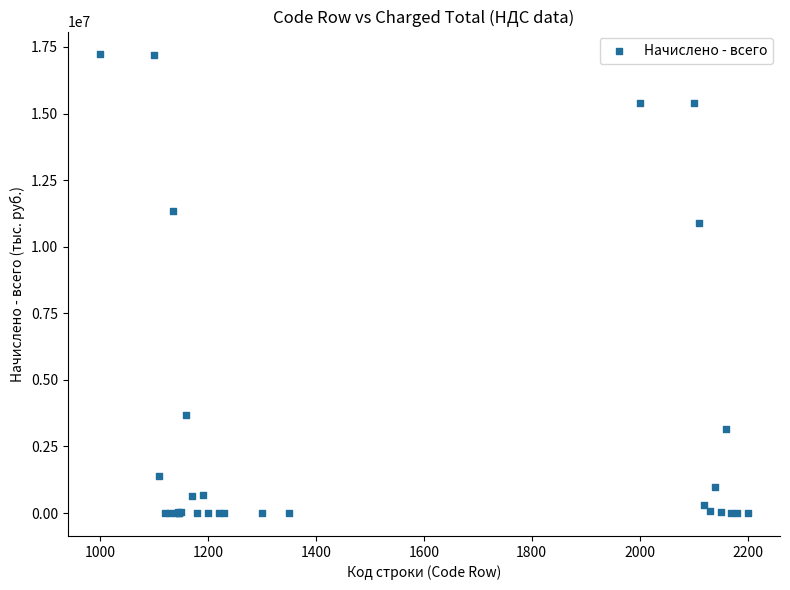

What Y value in the scatter plot is closest to 8608067?

10875226